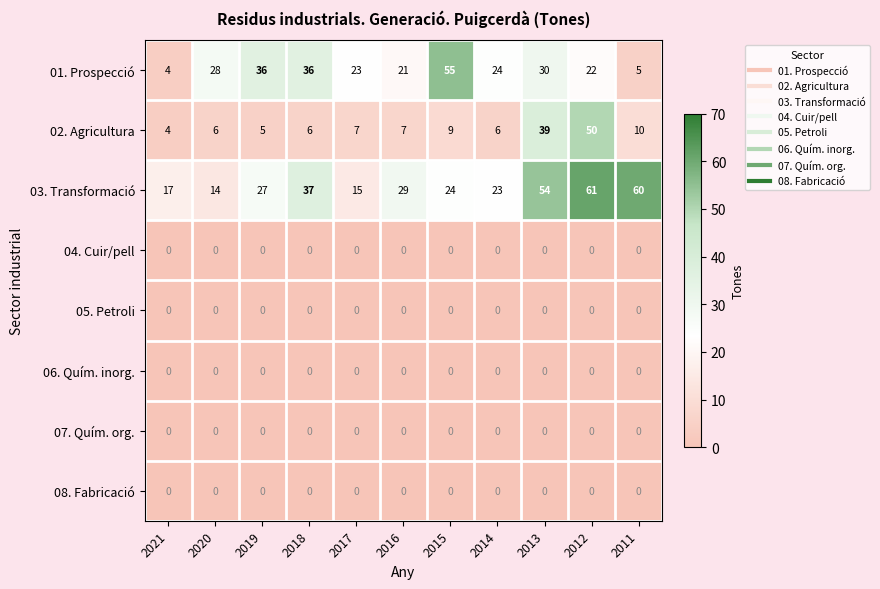

The value of 02. Agricultura at 2017 is 7. True or false?

True